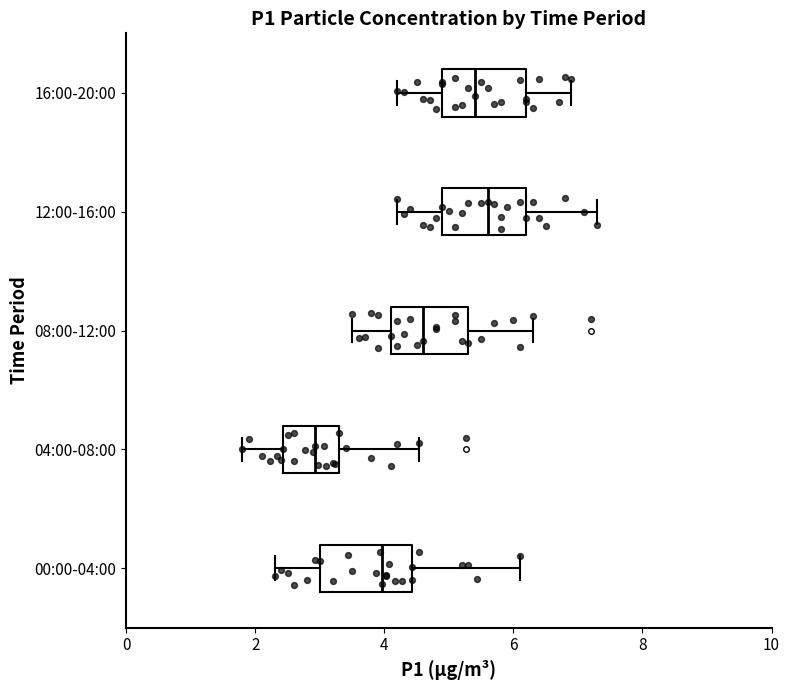

Reading bottom to top, transcribe this box plot: for each box, give where its median line is, the range the box spans, and where its two whiskers end, as read against the x-axis. The values are not printed on the chart, so give them approximately, as read against the axis.

00:00-04:00: median 4.0, box 3.0 to 4.4, whiskers 2.4 to 6.2
04:00-08:00: median 3.0, box 2.4 to 3.4, whiskers 1.8 to 4.6
08:00-12:00: median 4.6, box 4.2 to 5.4, whiskers 3.6 to 6.4
12:00-16:00: median 5.6, box 5.0 to 6.2, whiskers 4.2 to 7.4
16:00-20:00: median 5.4, box 5.0 to 6.2, whiskers 4.2 to 7.0